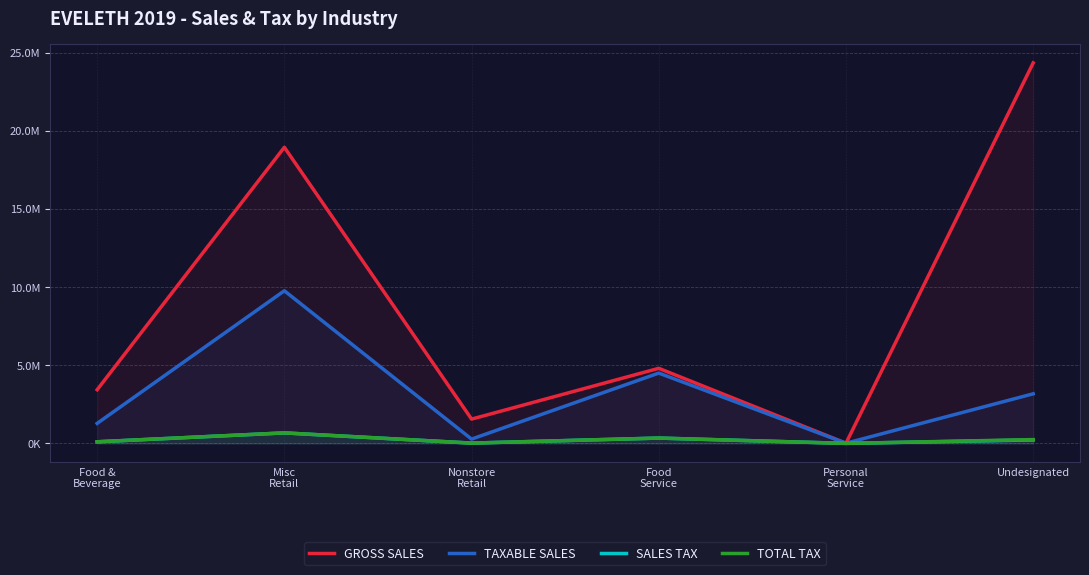

Reading left to right, what are all the values shown in this chart?

GROSS SALES: Food &
Beverage=3432438	Misc
Retail=18940784	Nonstore
Retail=1554133	Food
Service=4802735	Personal
Service=11515	Undesignated=24338013
TAXABLE SALES: Food &
Beverage=1279271	Misc
Retail=9762457	Nonstore
Retail=274413	Food
Service=4497625	Personal
Service=11136	Undesignated=3172333
SALES TAX: Food &
Beverage=102784	Misc
Retail=671168	Nonstore
Retail=18867	Food
Service=341460	Personal
Service=764	Undesignated=221738
TOTAL TAX: Food &
Beverage=103797	Misc
Retail=673820	Nonstore
Retail=18867	Food
Service=341460	Personal
Service=764	Undesignated=243928